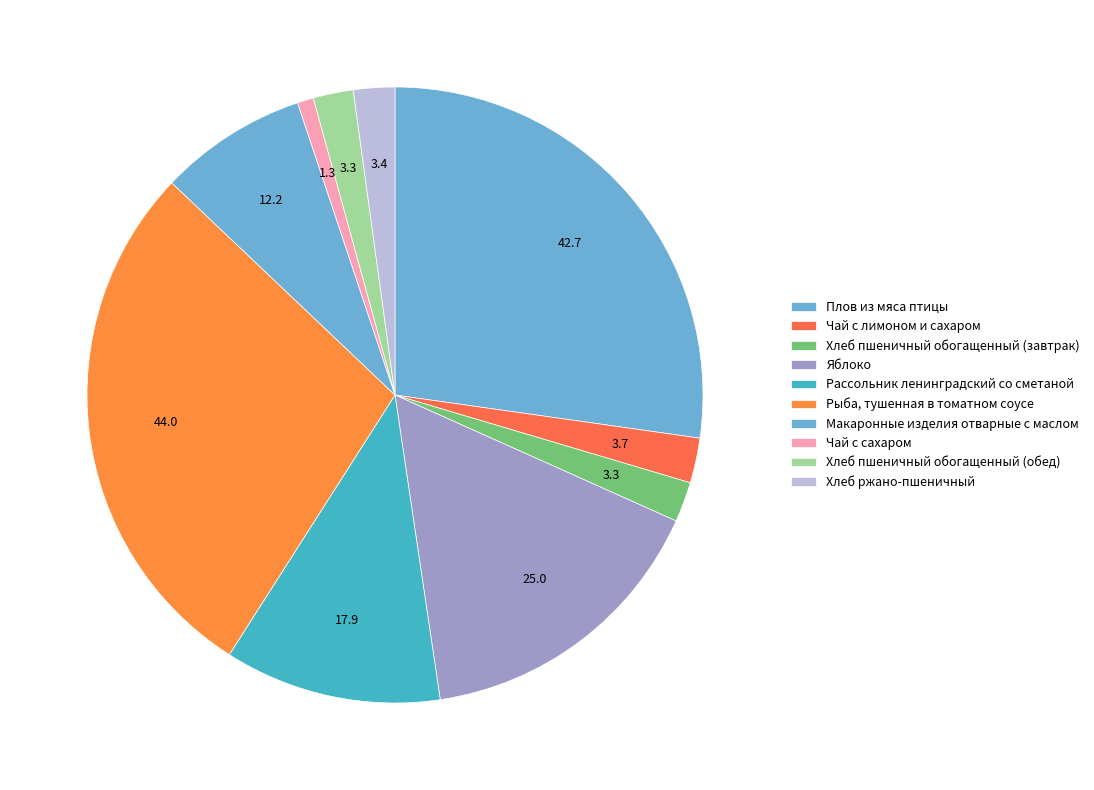

How many slices are in this pie chart?

10